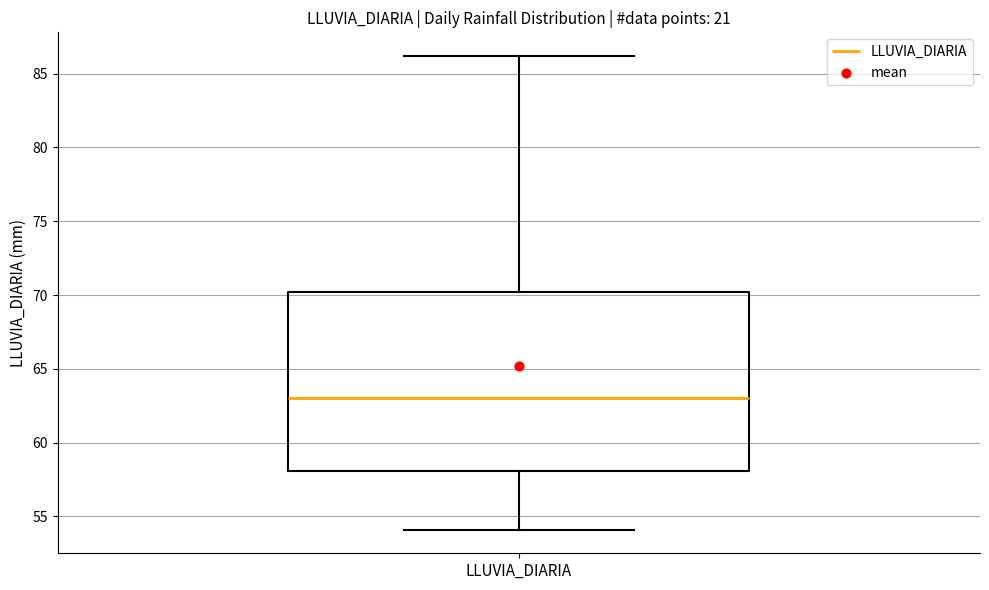

Transcribe this box plot: give where the median line is, the range the box spans, and where the two whiskers end, as read against the y-axis. The values are not printed on the chart, so give them approximately, as read against the axis.

median 63, box 58 to 70, whiskers 54 to 86